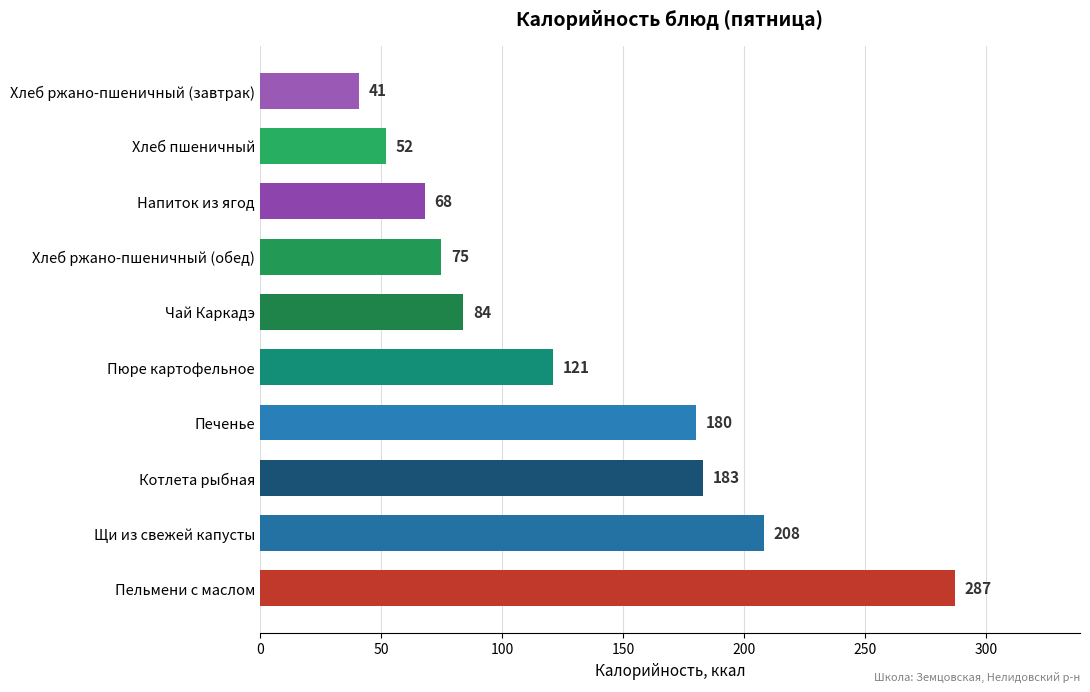

How many data points are less than 121?

5